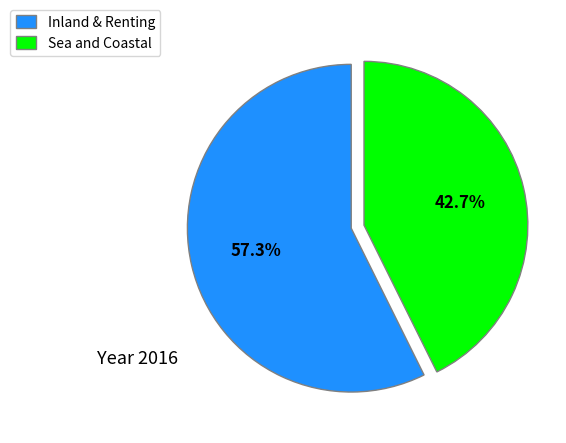

To the nearest percent, what is the average slice percentage?

50%